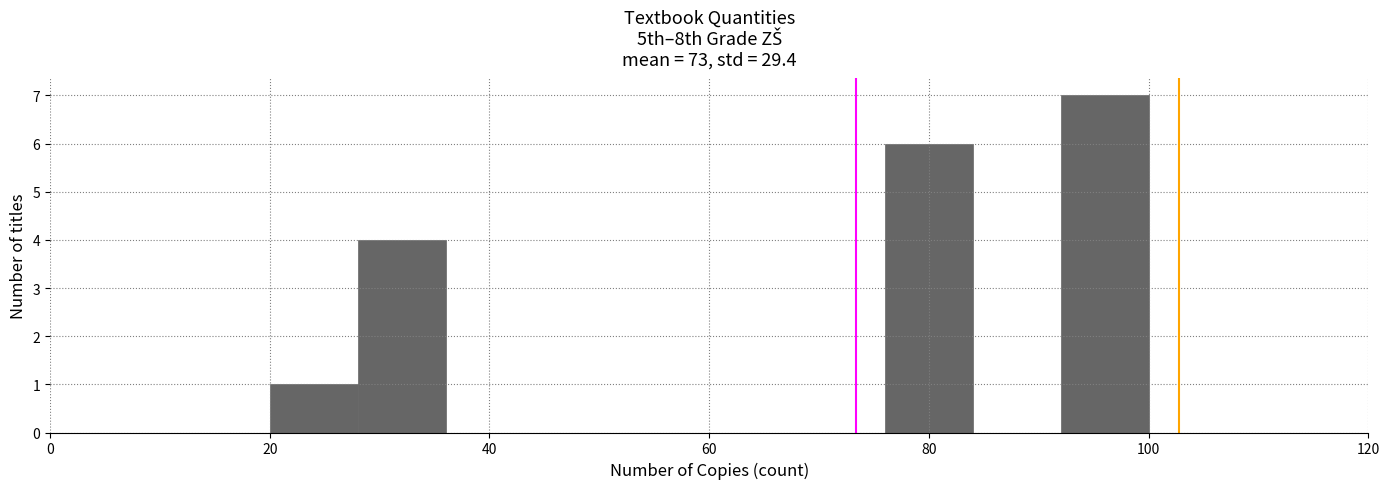

Over which range of the x-axis is the bar tallest?

92 to 100